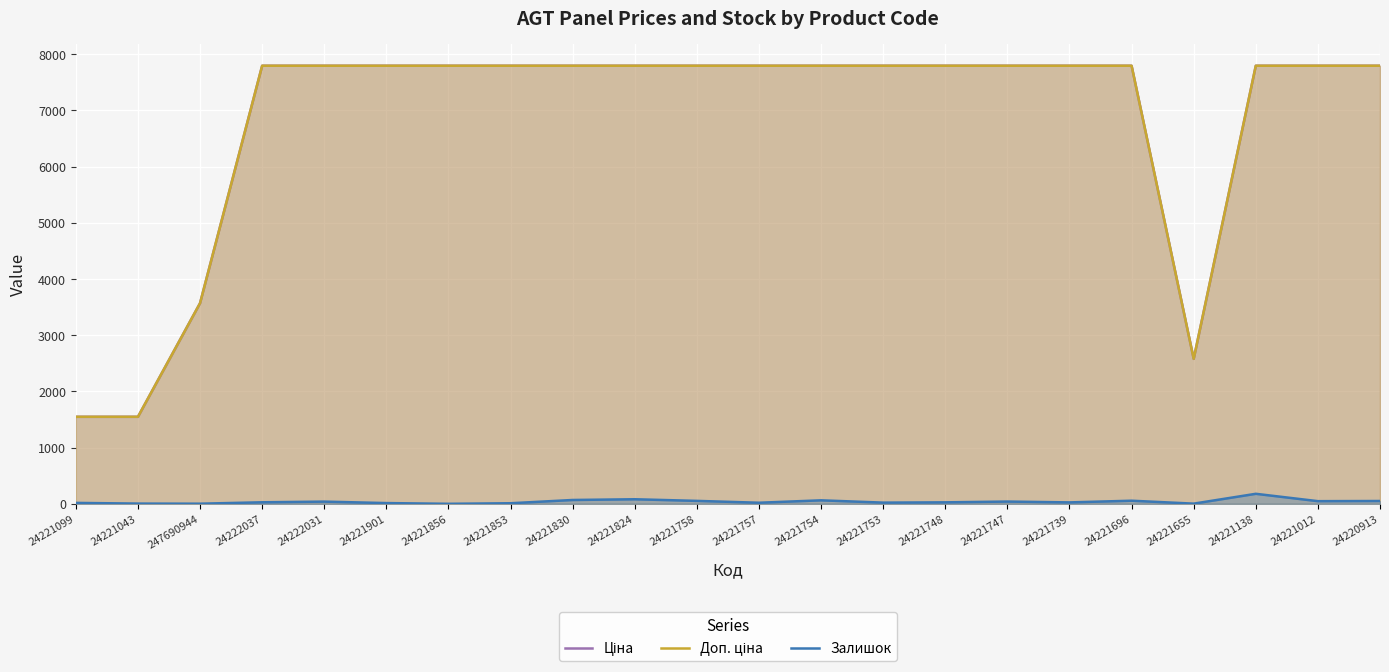

How many data points in Ціна are above 7792?

18